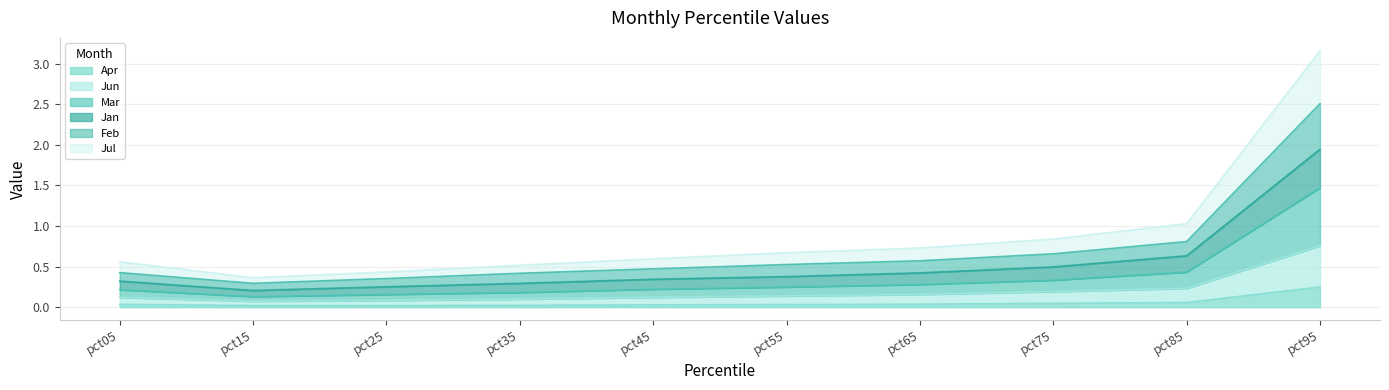

What is the sum of all Jul values?

8.9